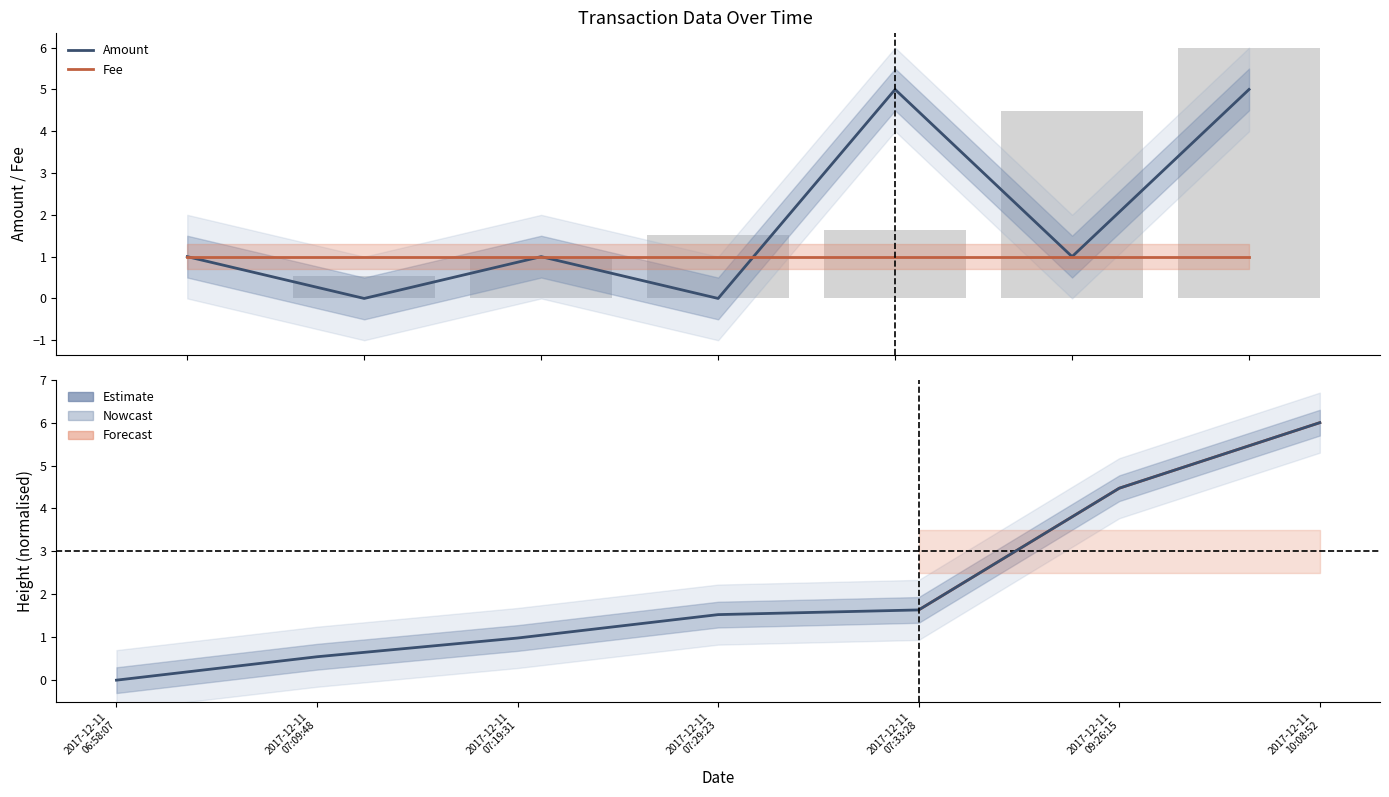

What is the total value across all series at 2017-12-11 07:09:48?

0.5